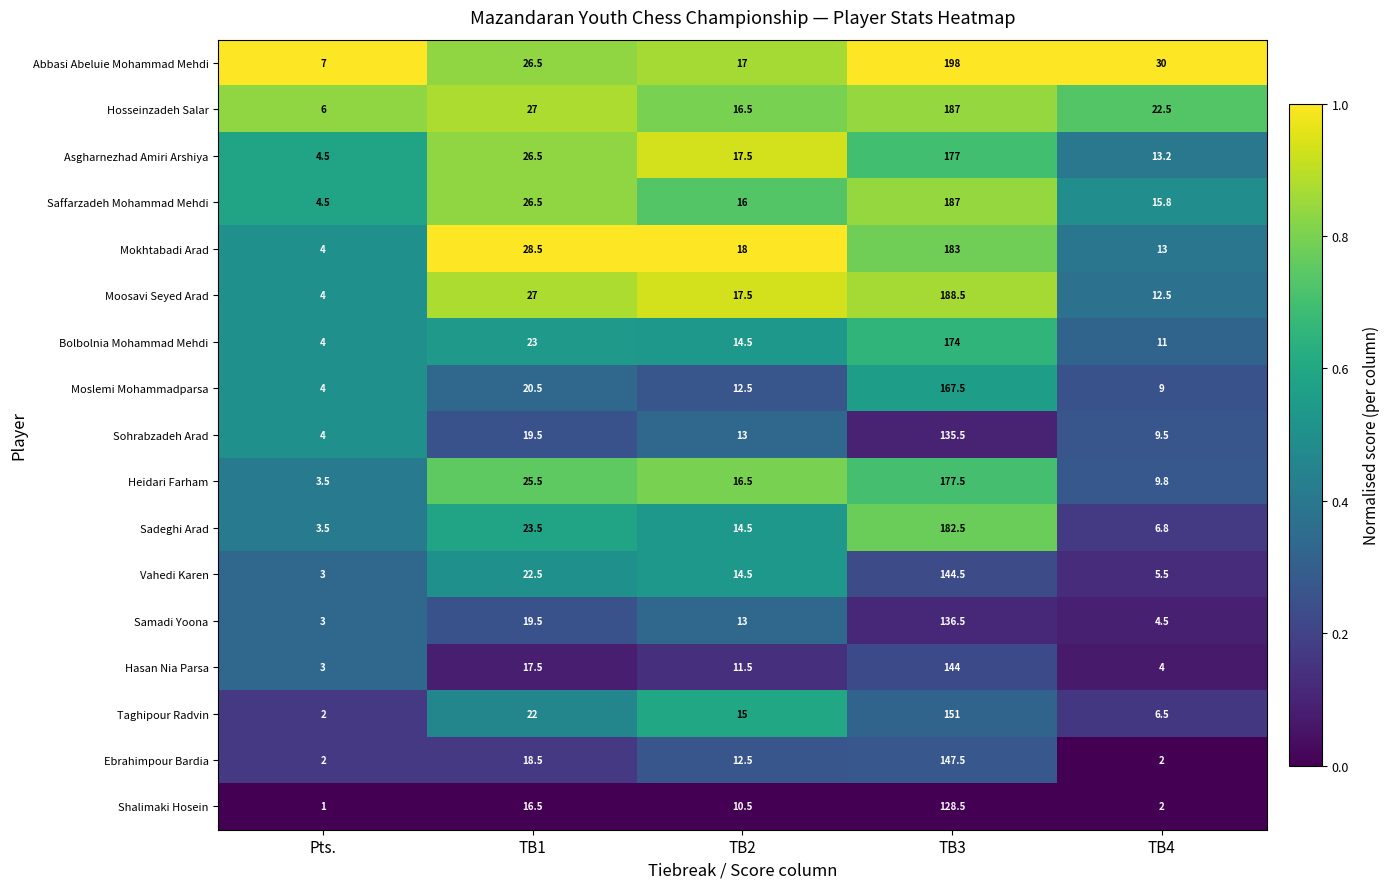

Rank the categories by Samadi Yoona value from lowest to highest.

Pts., TB4, TB2, TB1, TB3